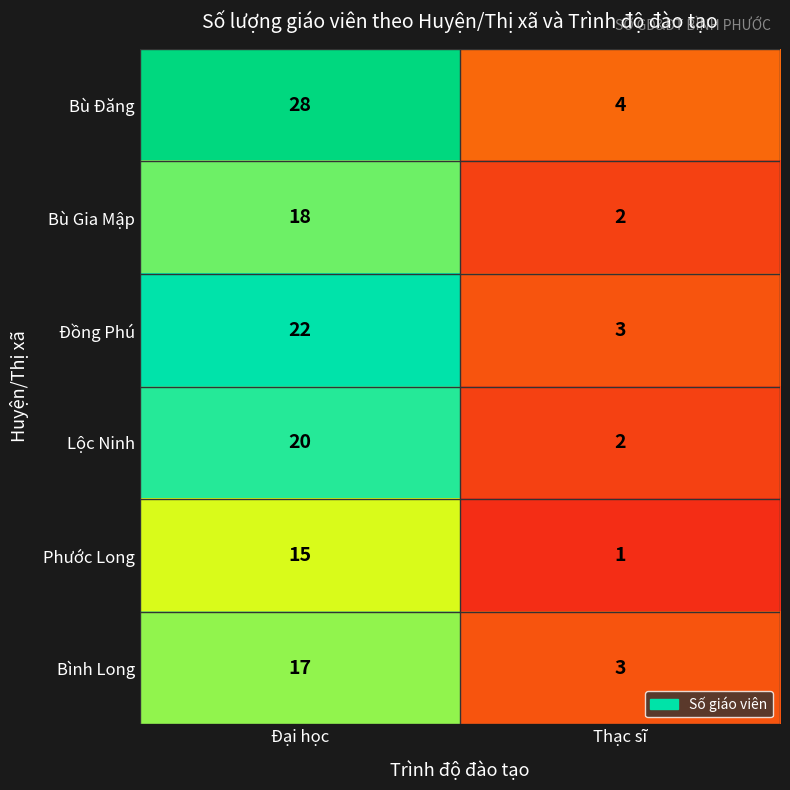

At which label does Bù Đăng reach its peak?

Đại học